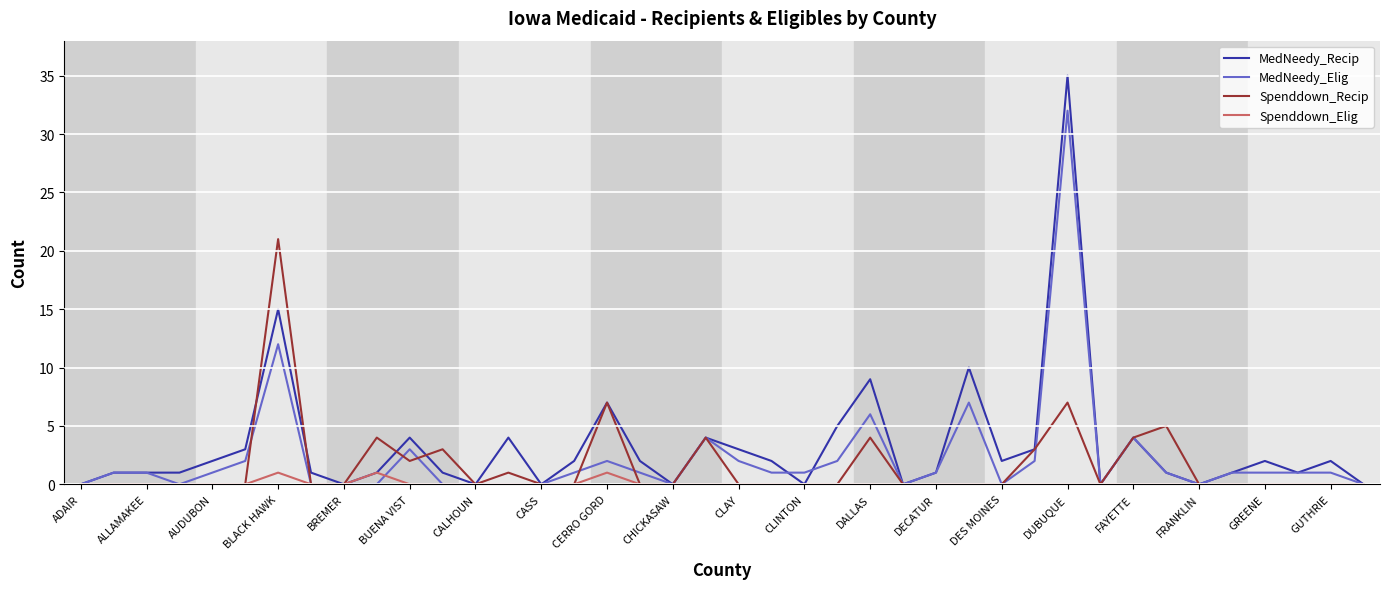

Which series has the widest spread of values?

MedNeedy_Recip